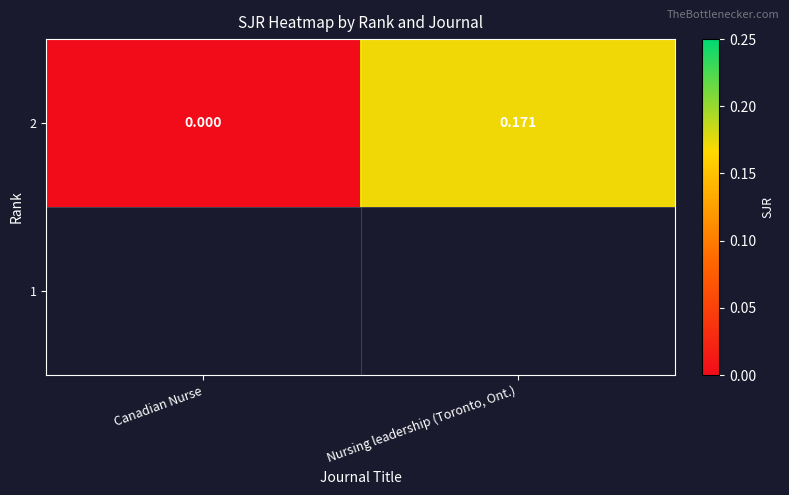

What is the greatest value displayed?

0.2